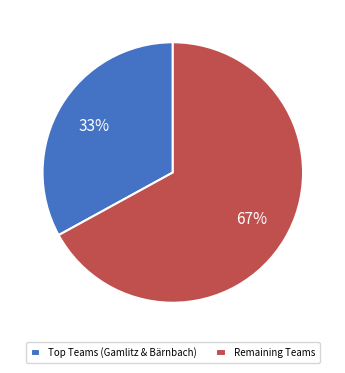

The Remaining Teams slice represents 61% of the pie. True or false?

False